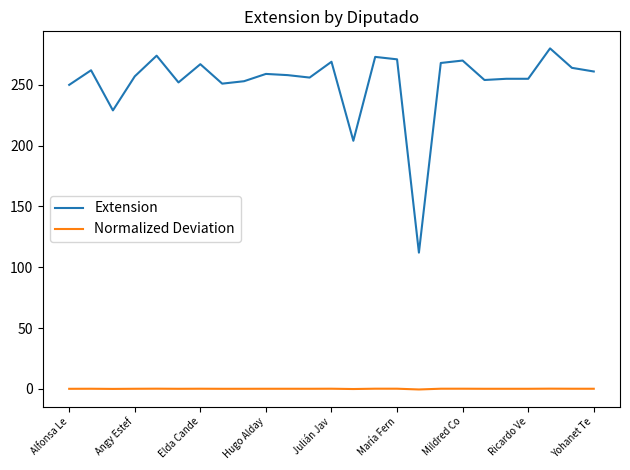

Which series has the largest range (max minus min)?

Extension